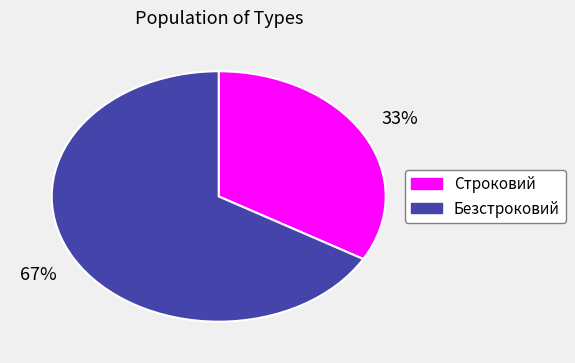

Is there any slice that represents more than half of the pie?

Yes